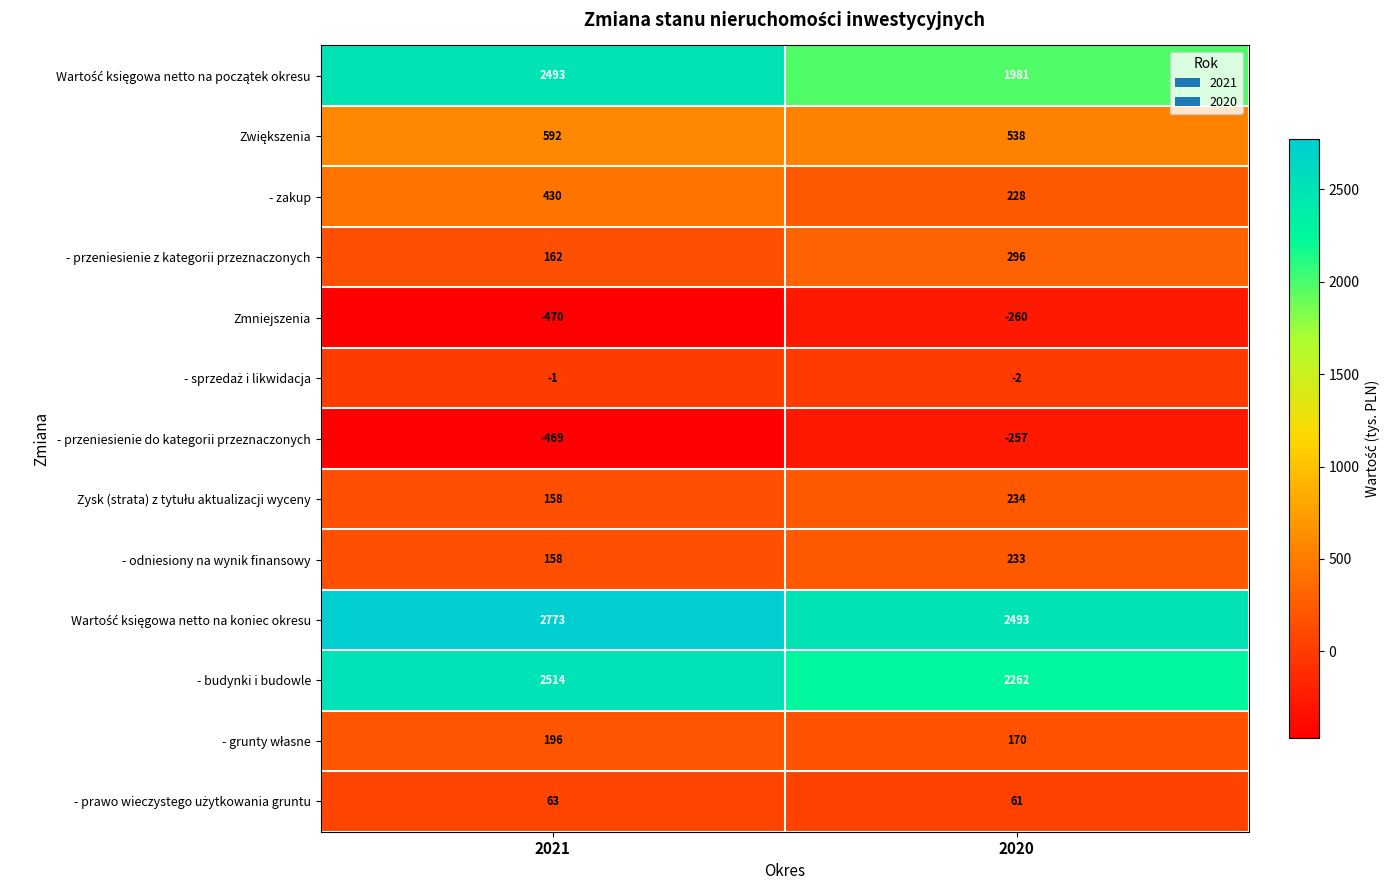

The - przeniesienie z kategorii przeznaczonych series shows 144 at 2020. True or false?

False